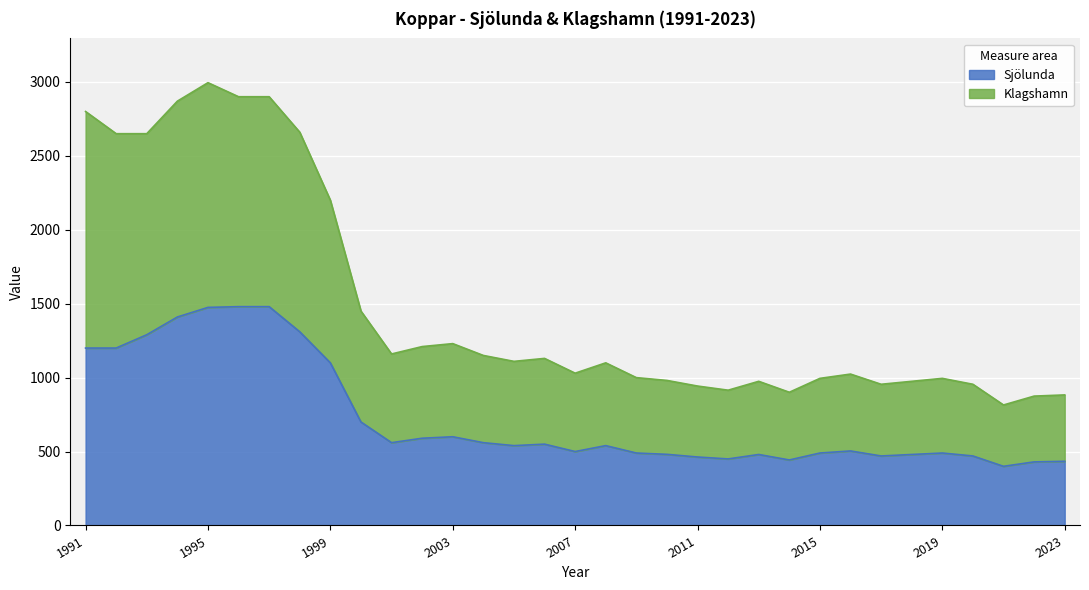

What is the total value across all series at 2009?

1490